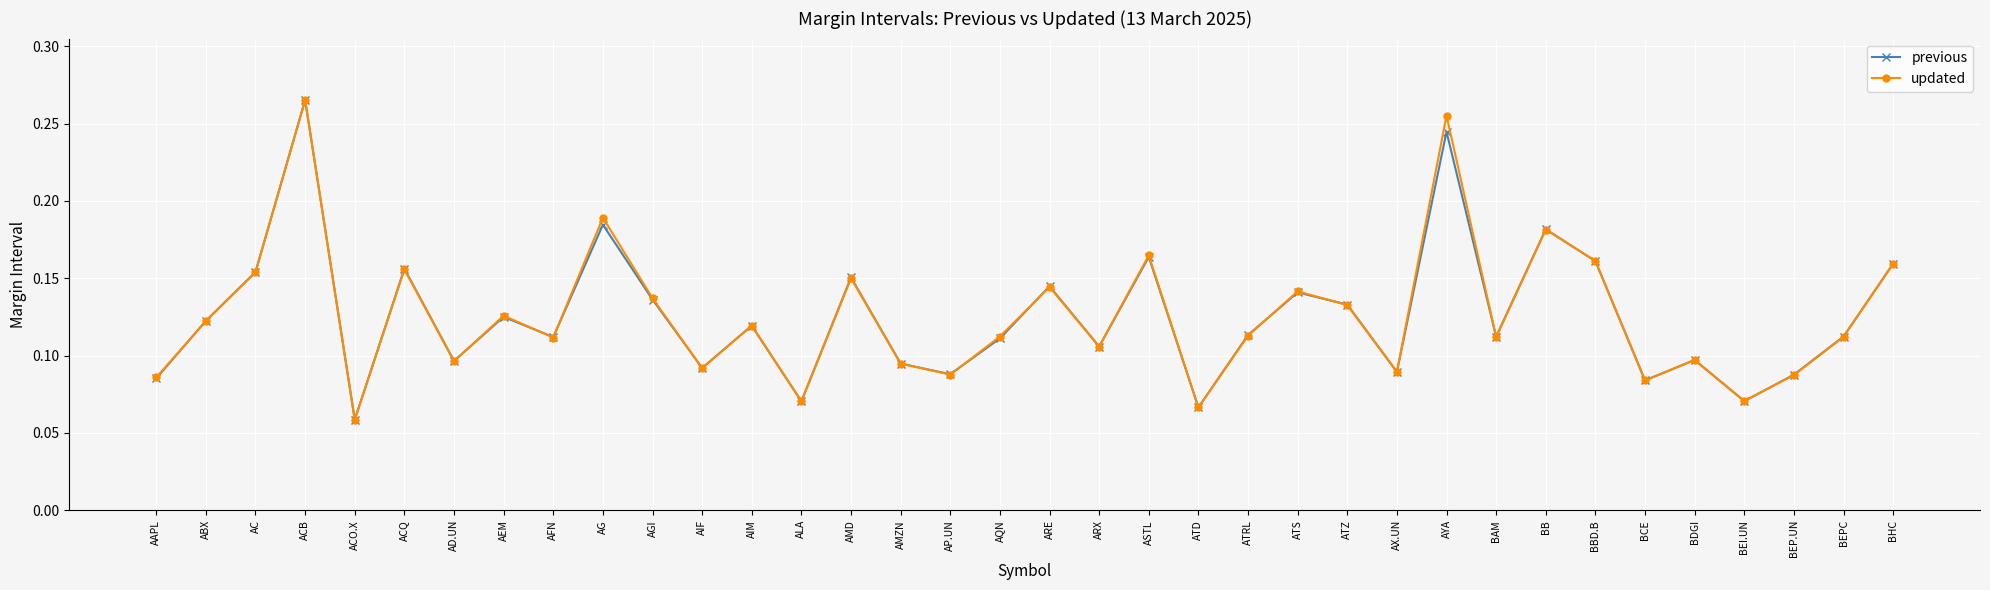

Which series changed the most between ATZ and BB?

updated